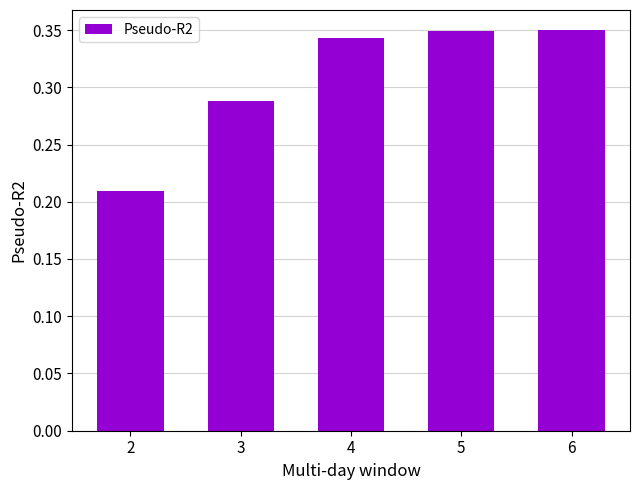

What is the sum of all values?

1.5